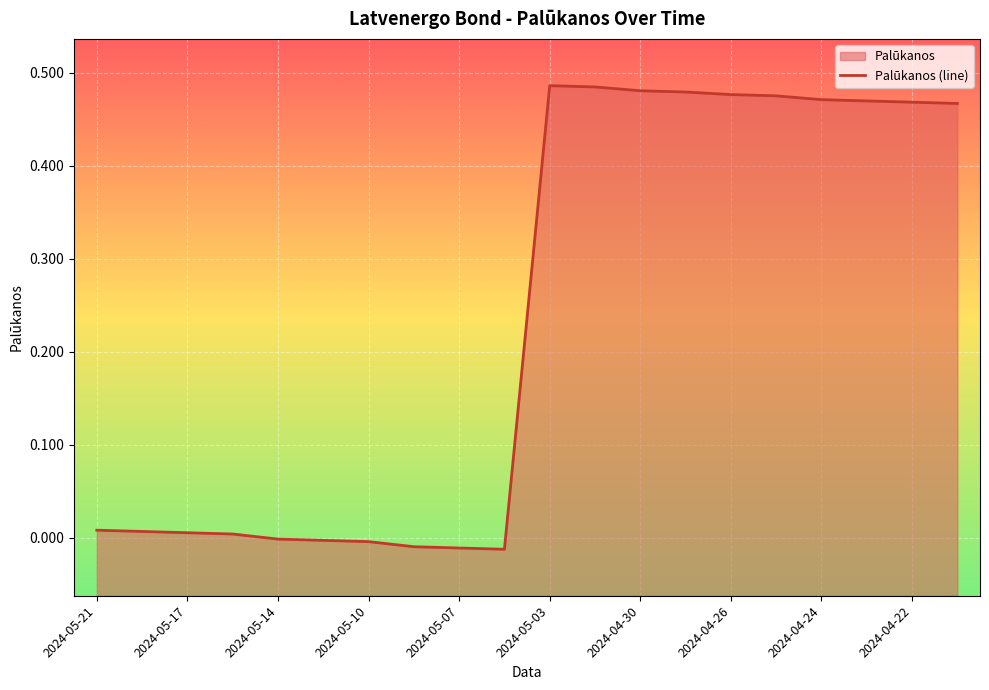

Reading right to left, transcribe all the data shown in this chart.

2024-04-19=0.5	2024-04-22=0.5	2024-04-23=0.5	2024-04-24=0.5	2024-04-25=0.5	2024-04-26=0.5	2024-04-29=0.5	2024-04-30=0.5	2024-05-02=0.5	2024-05-03=0.5	2024-05-06=-0.0	2024-05-07=-0.0	2024-05-08=-0.0	2024-05-10=-0.0	2024-05-13=-0.0	2024-05-14=-0.0	2024-05-16=0.0	2024-05-17=0.0	2024-05-20=0.0	2024-05-21=0.0